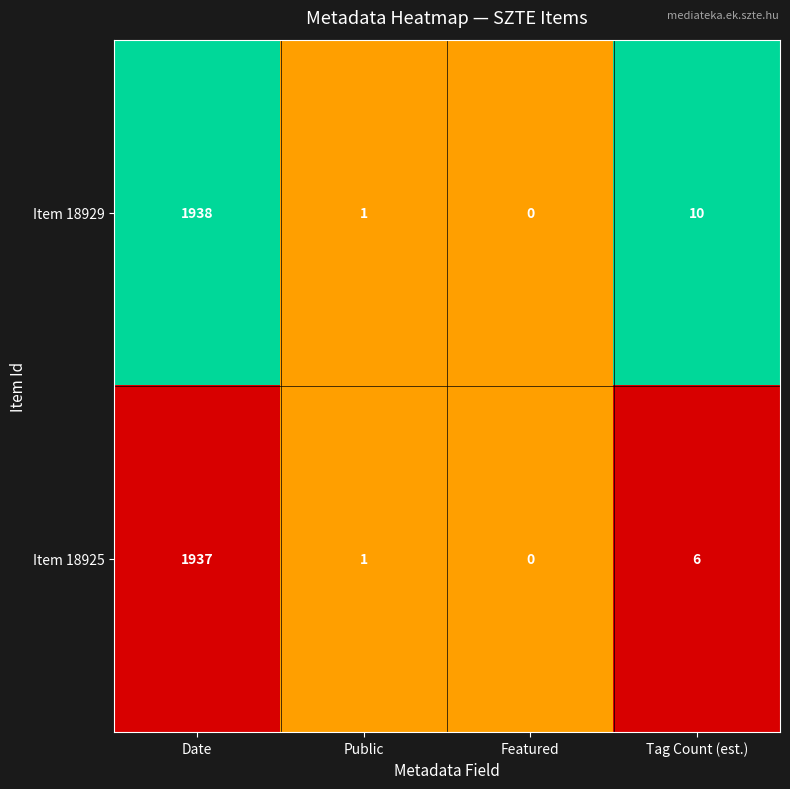

Which series changed the most between Featured and Tag Count (est.)?

Item 18929